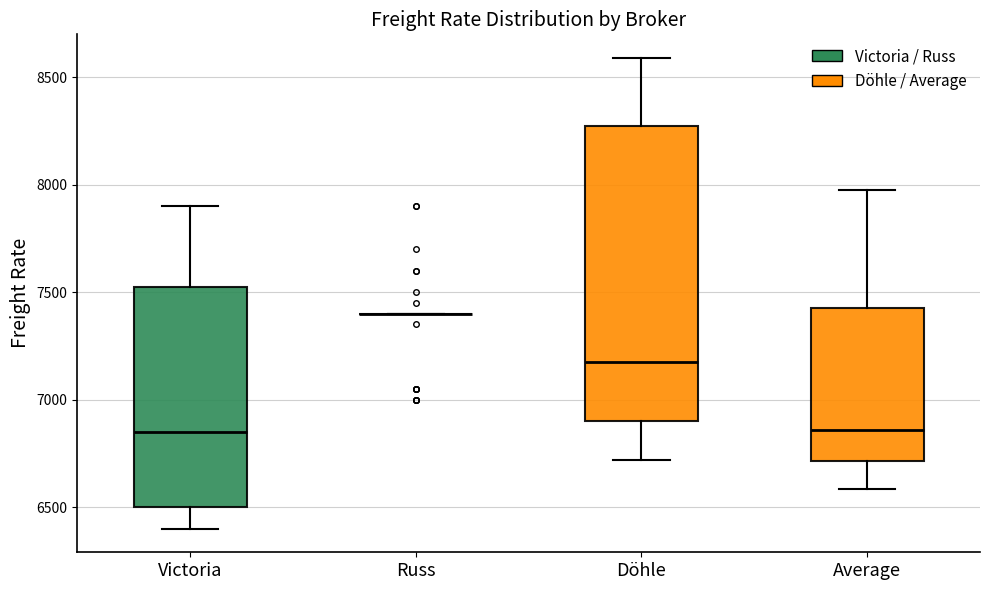

Reading left to right, transcribe this box plot: for each box, give where its median line is, the range the box spans, and where its two whiskers end, as read against the y-axis. The values are not printed on the chart, so give them approximately, as read against the axis.

Victoria: median 6850, box 6500 to 7550, whiskers 6400 to 7900
Russ: box collapsed to a line at 7400, whiskers 7400 to 7400
Döhle: median 7200, box 6900 to 8300, whiskers 6700 to 8600
Average: median 6850, box 6700 to 7450, whiskers 6600 to 8000